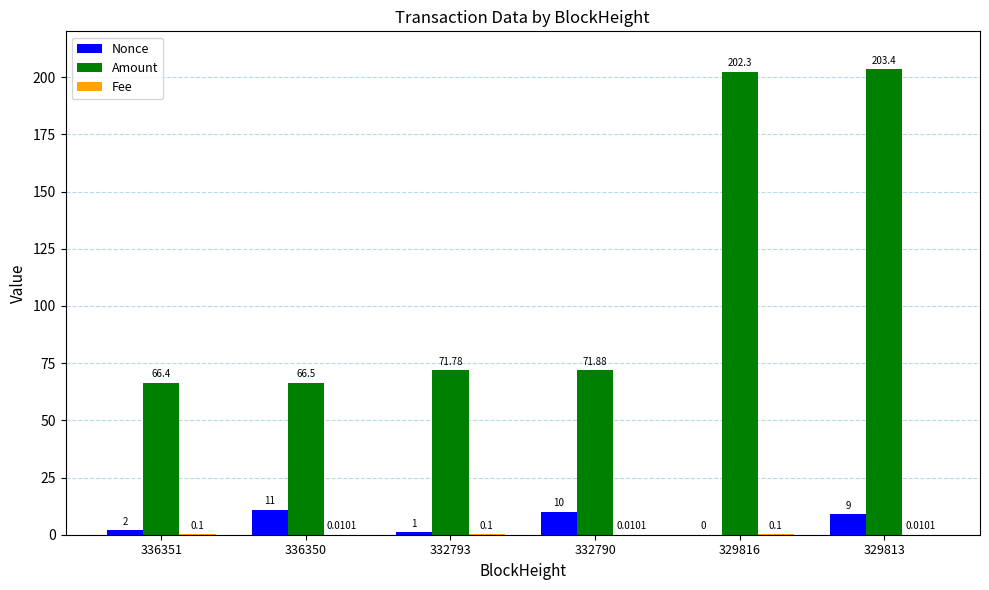

What is the sum of the Nonce values at 336350 and 336351?

13.0